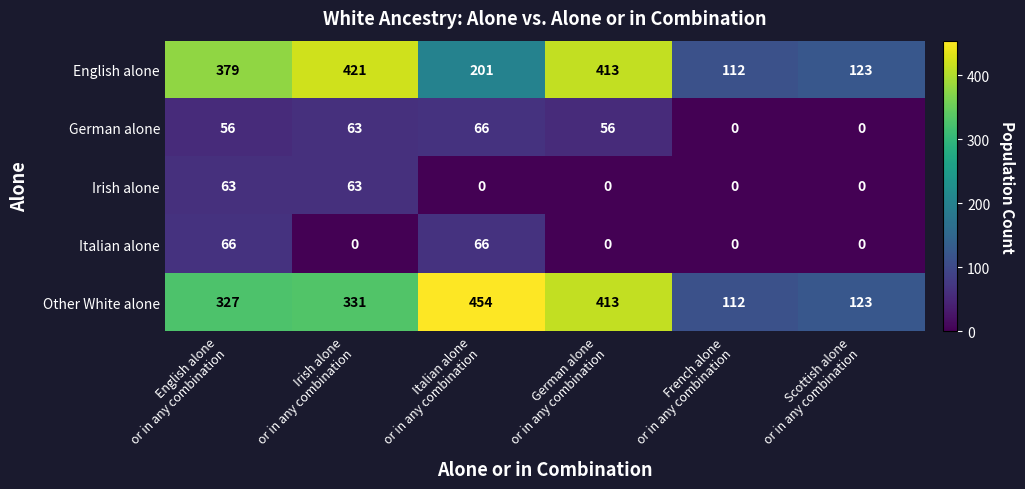

Which series has the largest range (max minus min)?

Other White alone